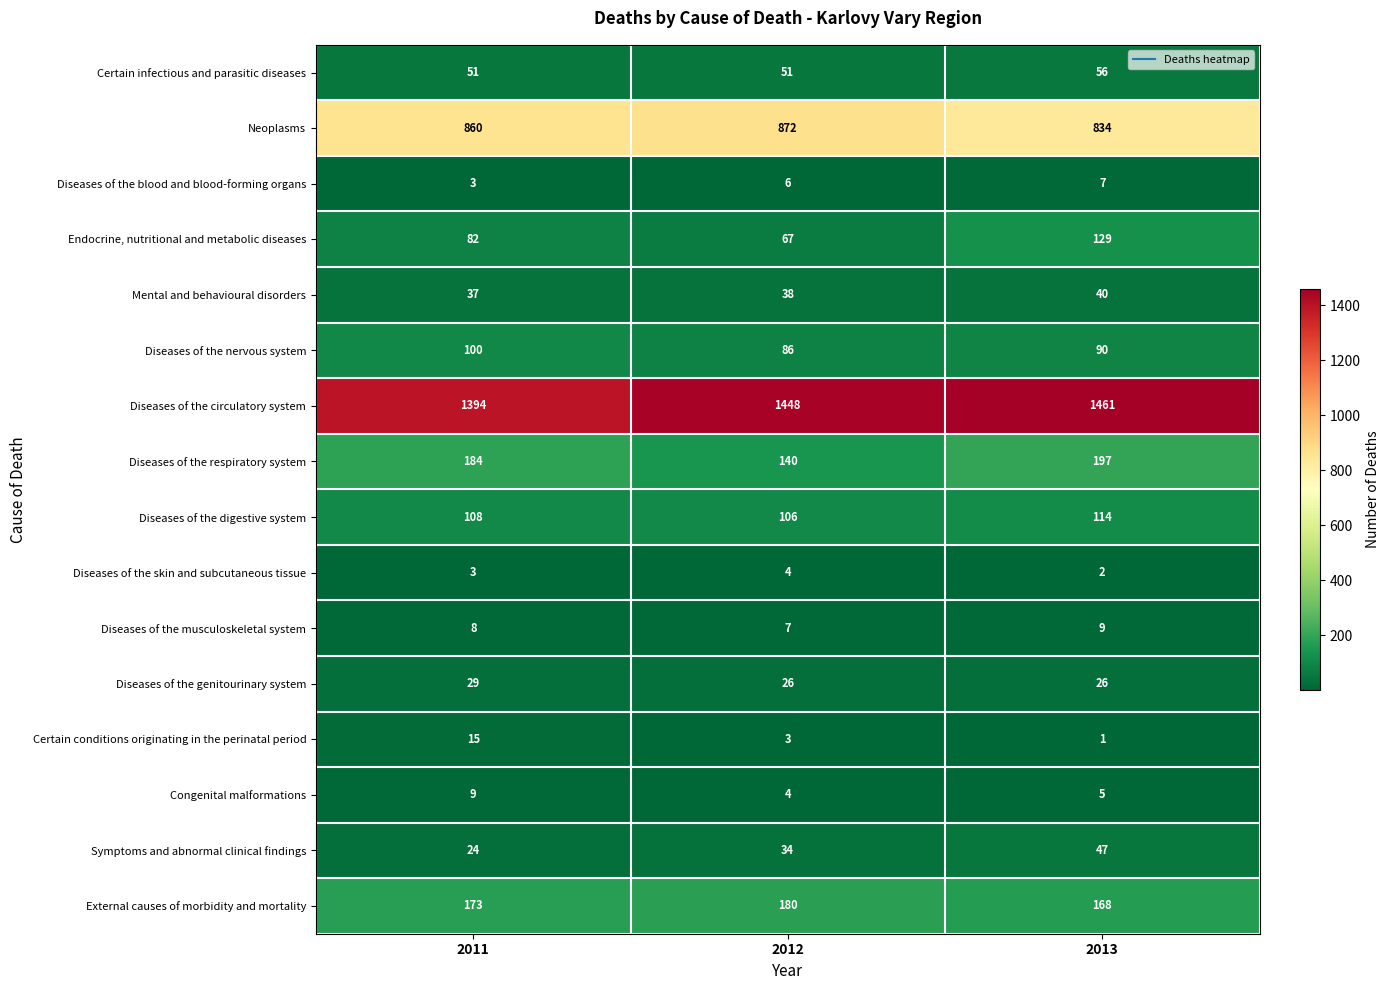

Count the number of categories in the chart.

3